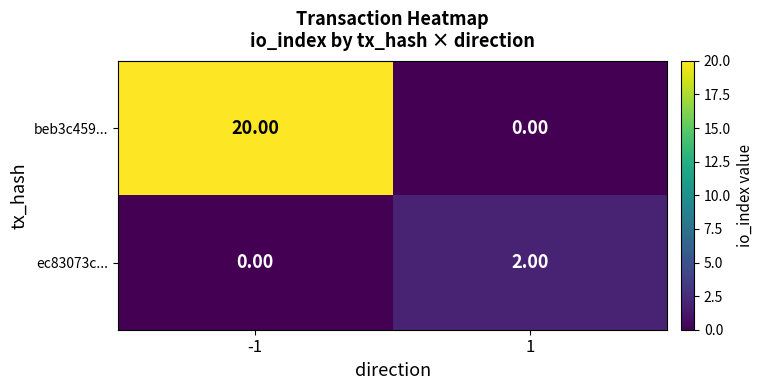

Rank the series at -1 from highest to lowest value.

beb3c459..., ec83073c...